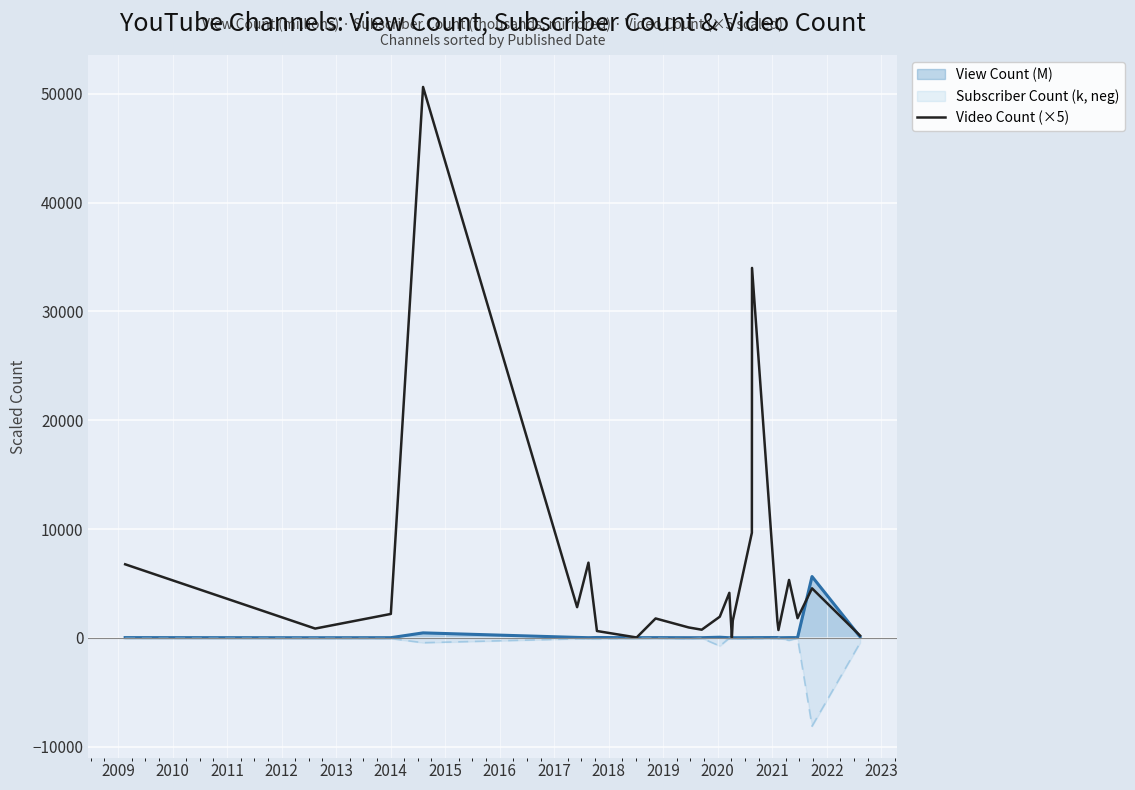

What is the smallest value displayed?

-8130.0